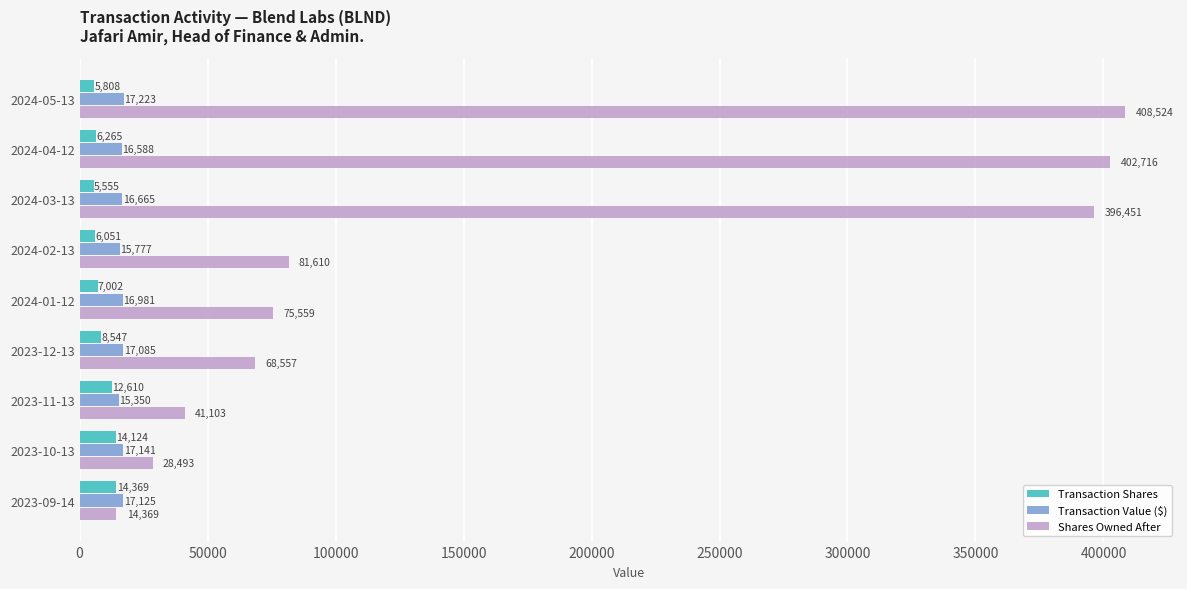

What is the difference between the maximum and minimum values in the Shares Owned After series?

394155